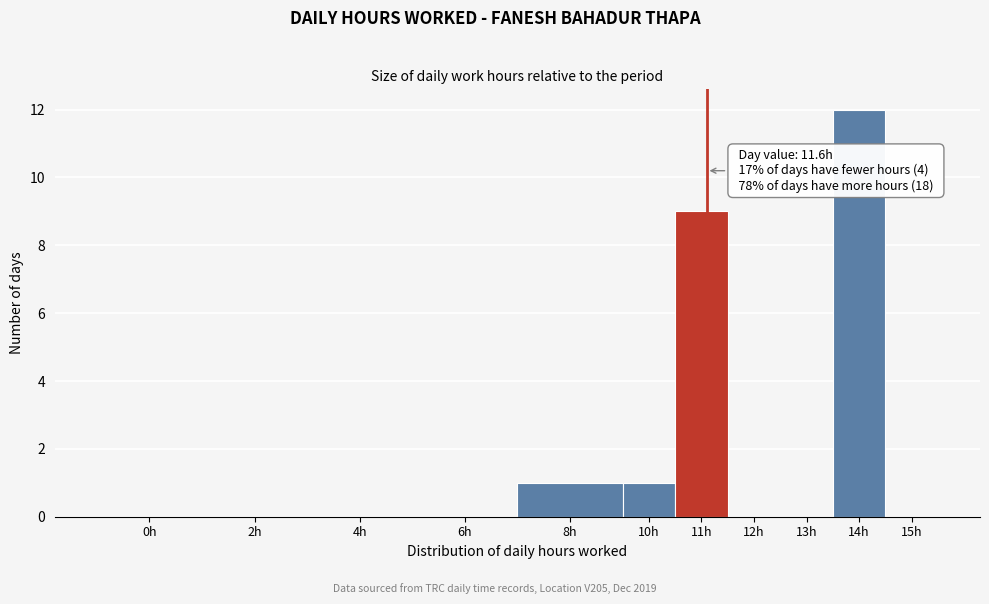

Reading left to right, transcribe all the data shown in this chart.

0h=0	2h=0	4h=0	6h=0	8h=1	10h=1	11h=9	12h=0	13h=0	14h=12	15h=0